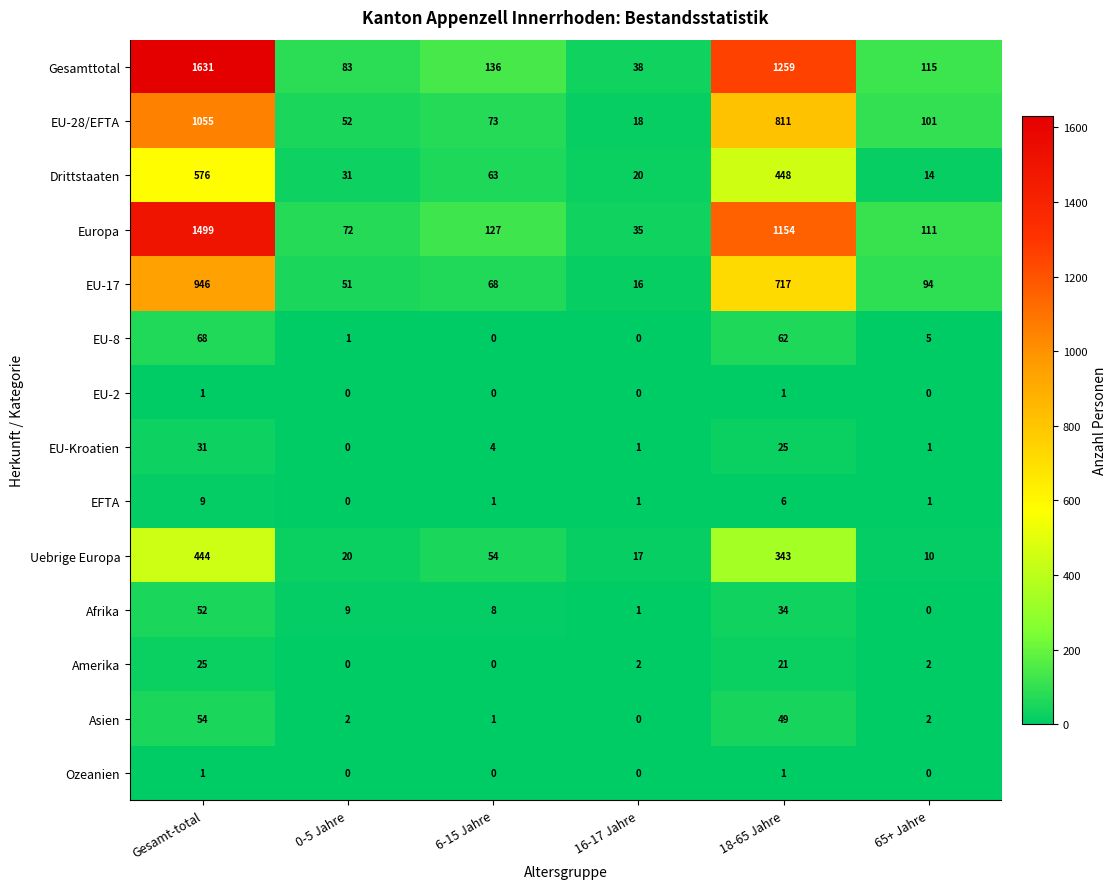

Which series changed the most between Gesamt-total and 65+ Jahre?

Gesamttotal